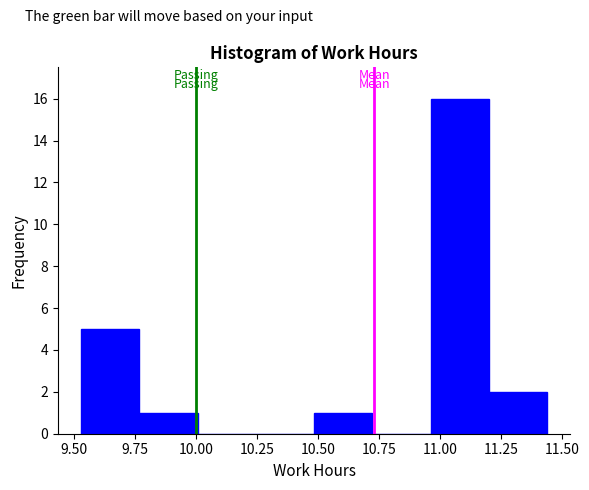

How tall is the bar that spans 10.50 to 10.70 on the x-axis? Neither the bar edges nor the heights are printed on the chart, so give them approximately, as read against the axes.

1